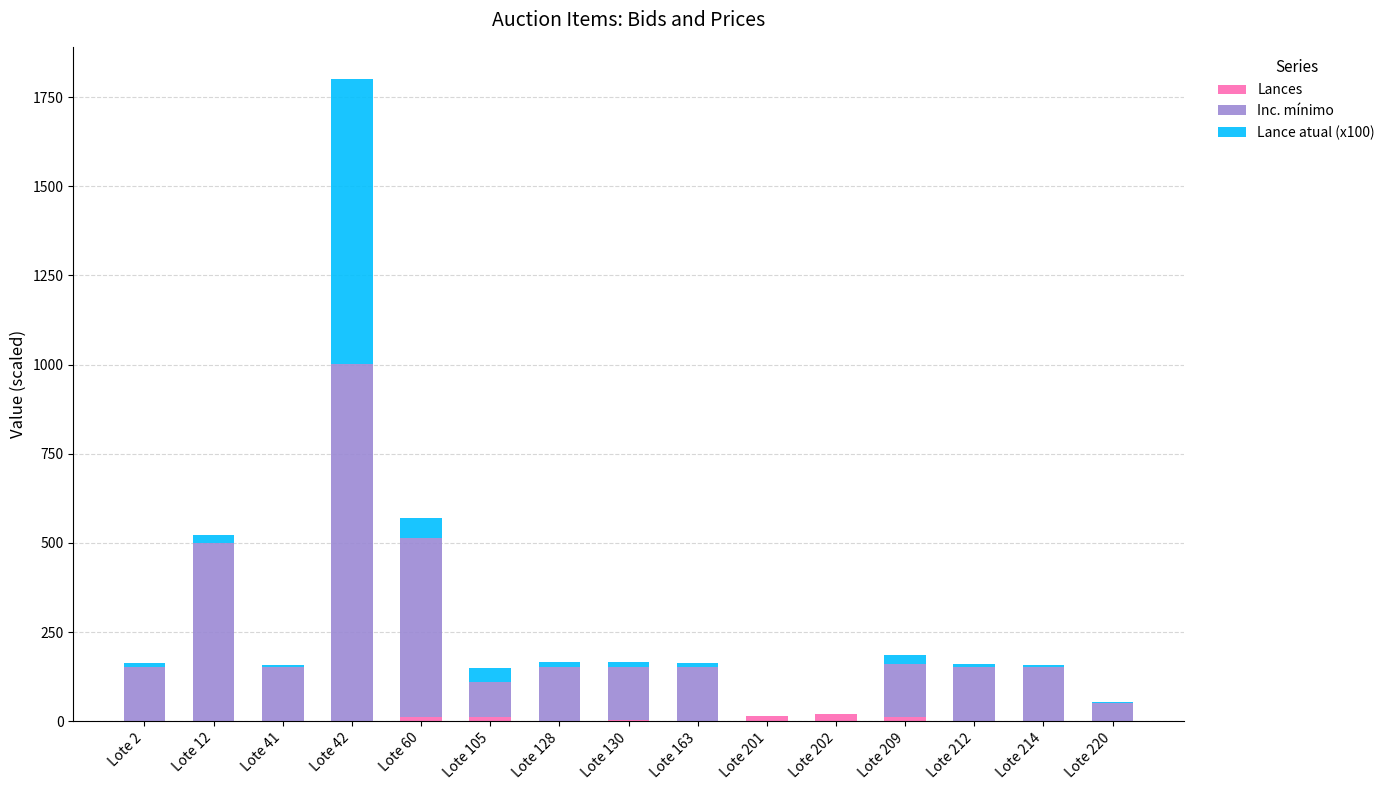

At which category is the sum across all series the highest?

Lote 42